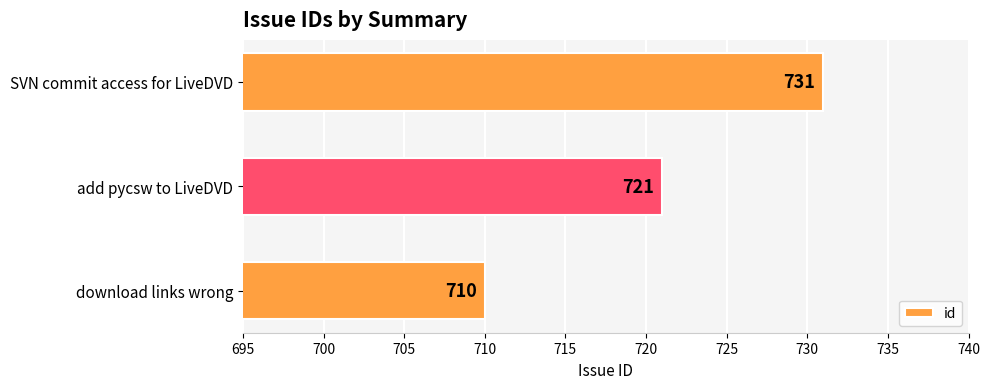

Read the value at download links wrong.

710